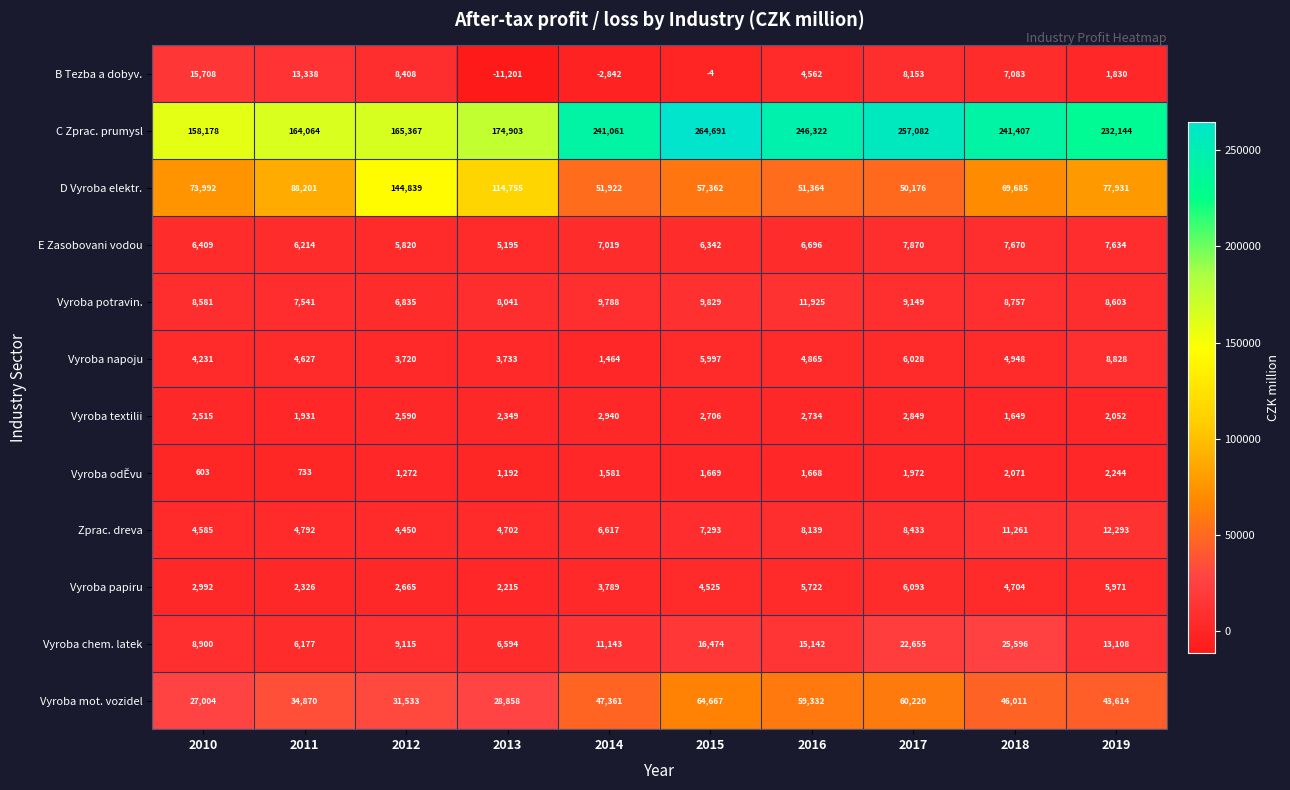

What value does the Zprac. dreva series have at 2016?

8139